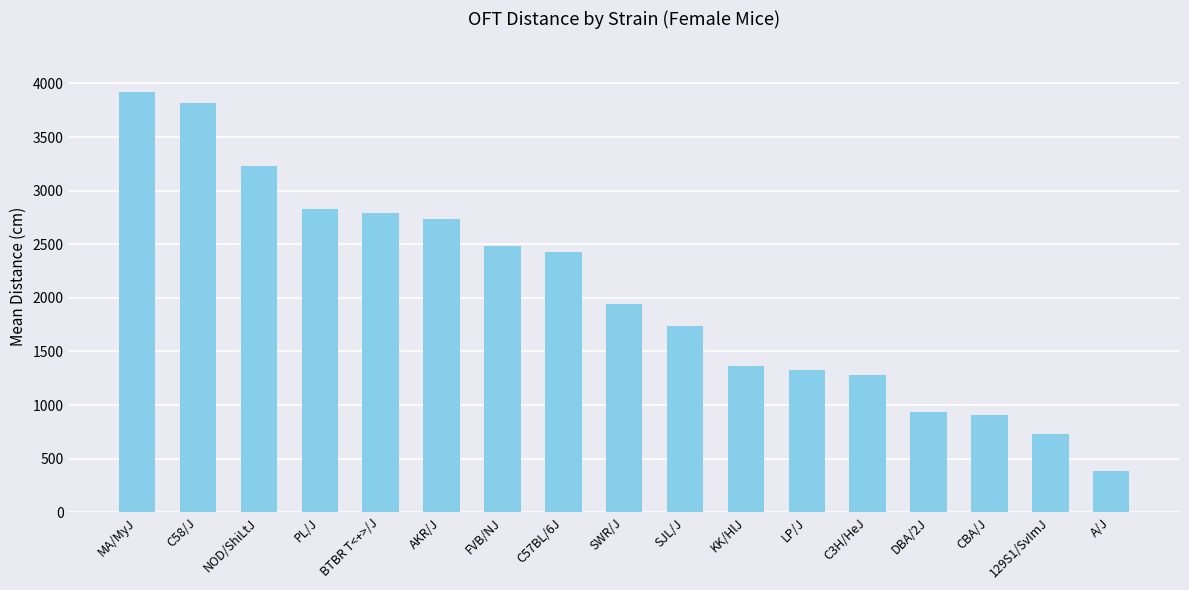

Which category has the highest value across all series?

MA/MyJ